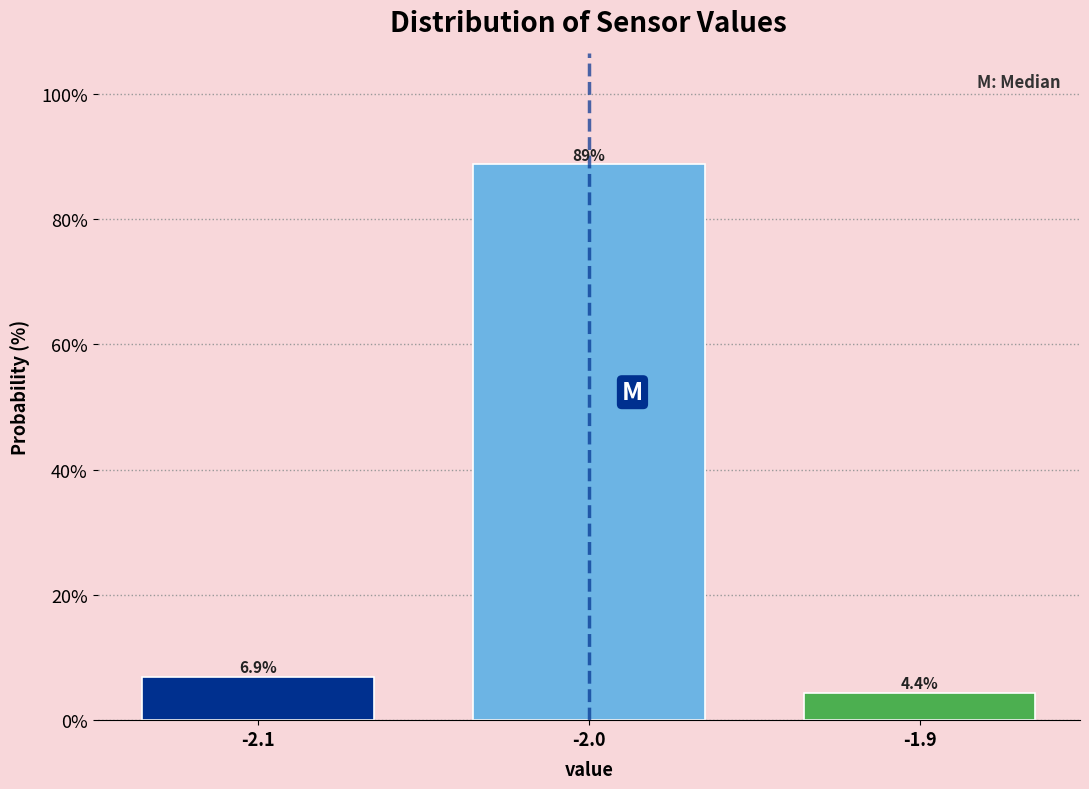

Reading left to right, list all the values displayed in this chart.

6.9	88.8	4.4